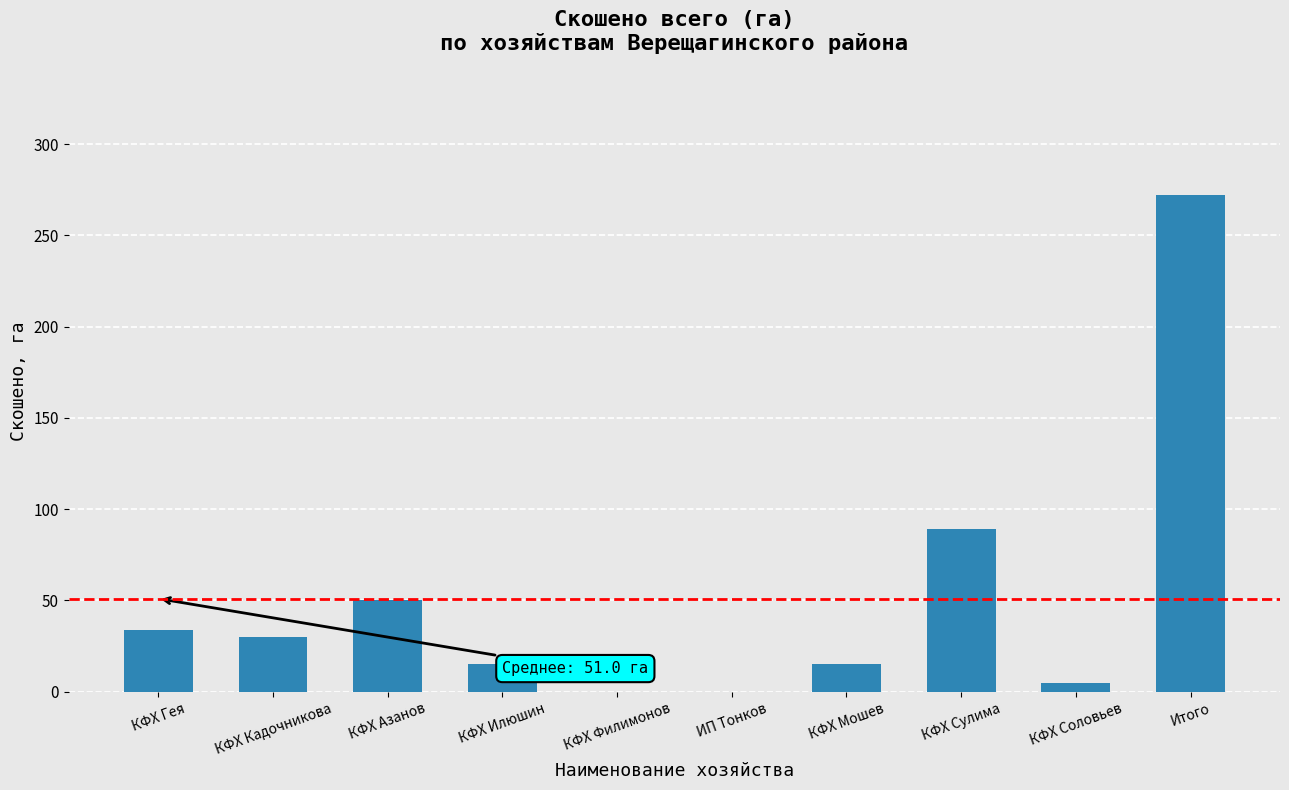

What is the sum of the values at ИП Тонков and КФХ Гея?

34